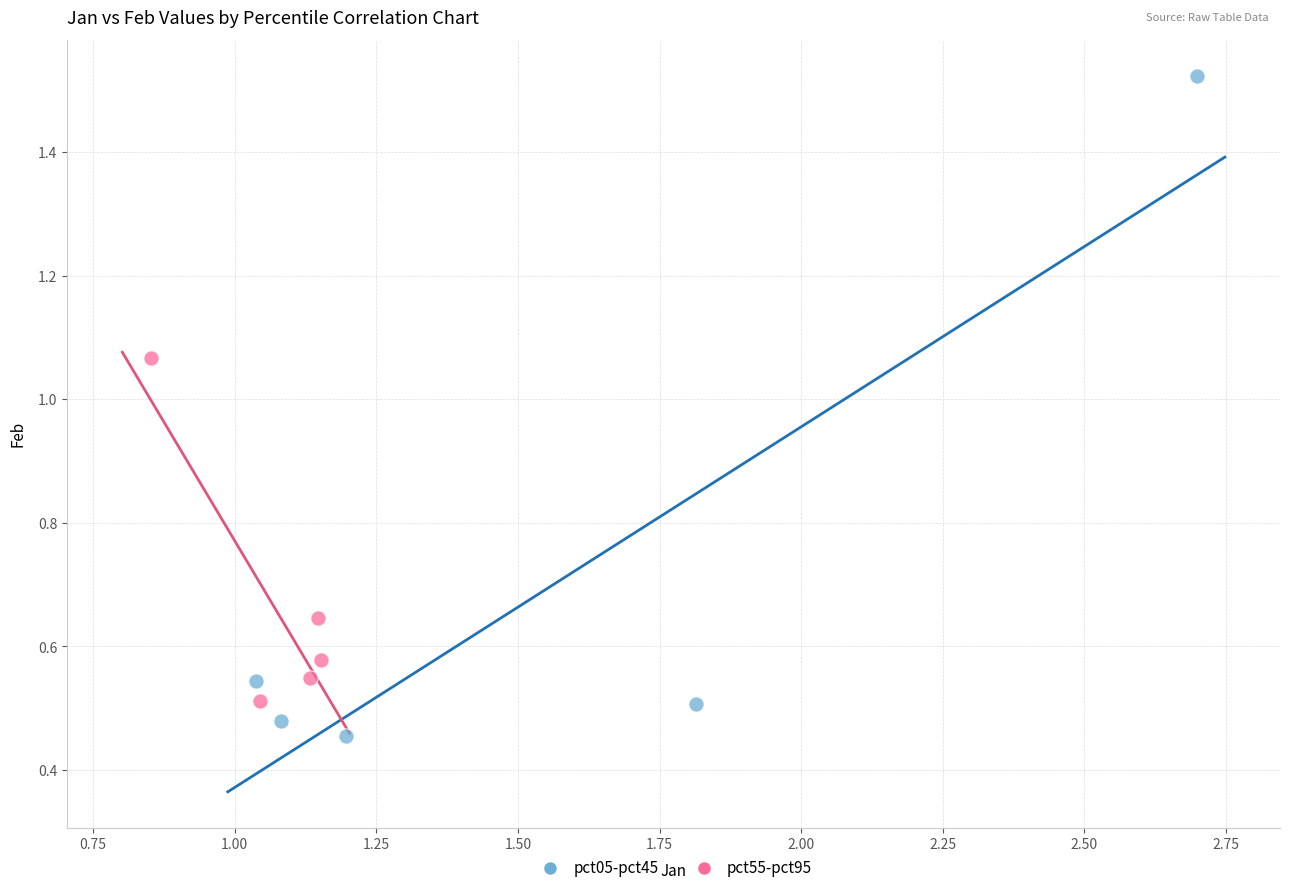

Which series has the widest spread of Y values?

pct05-pct45